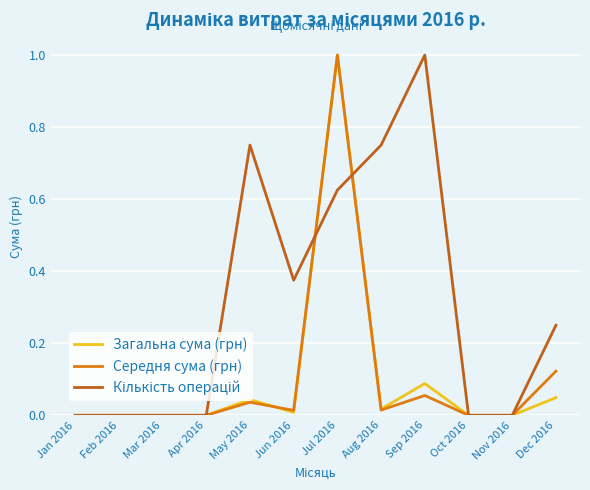

True or false: Середня сума (грн) has a value of 0.4 at Jan 2016.

False